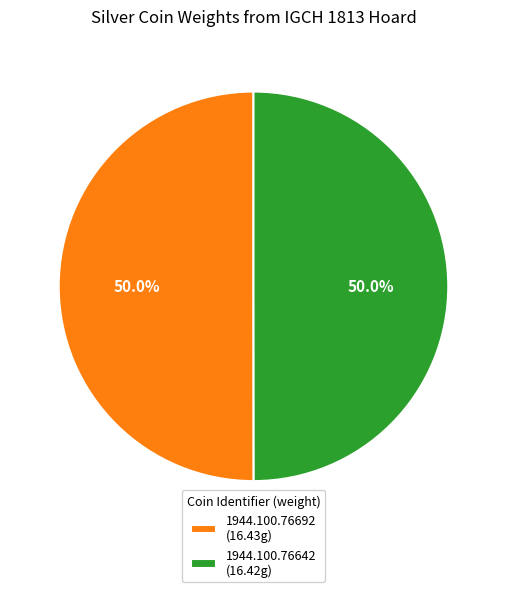

To the nearest percent, what portion does 1944.100.76642 represent?

50%